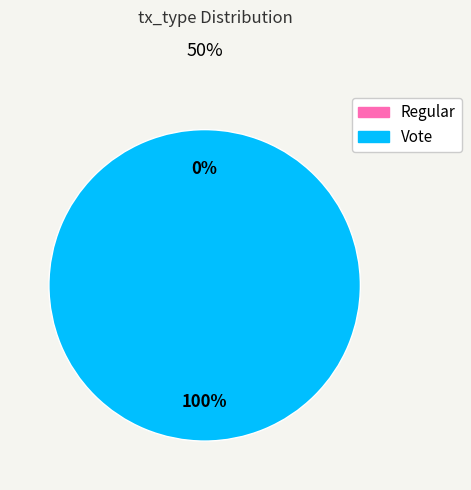

What percentage is the Vote slice, to the nearest percent?

100%